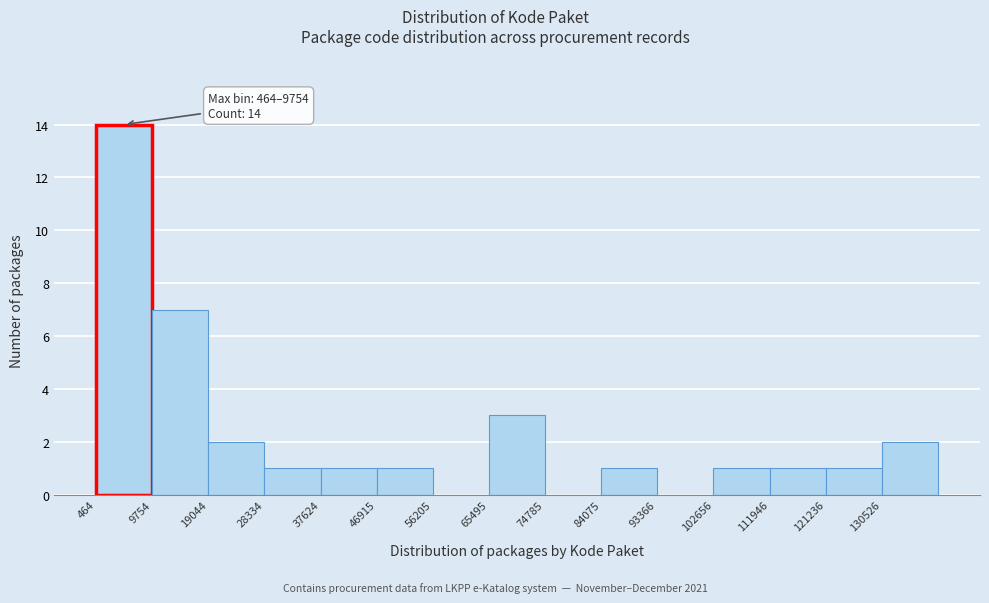

Over which range of the x-axis is the bar tallest?

0 to 10000